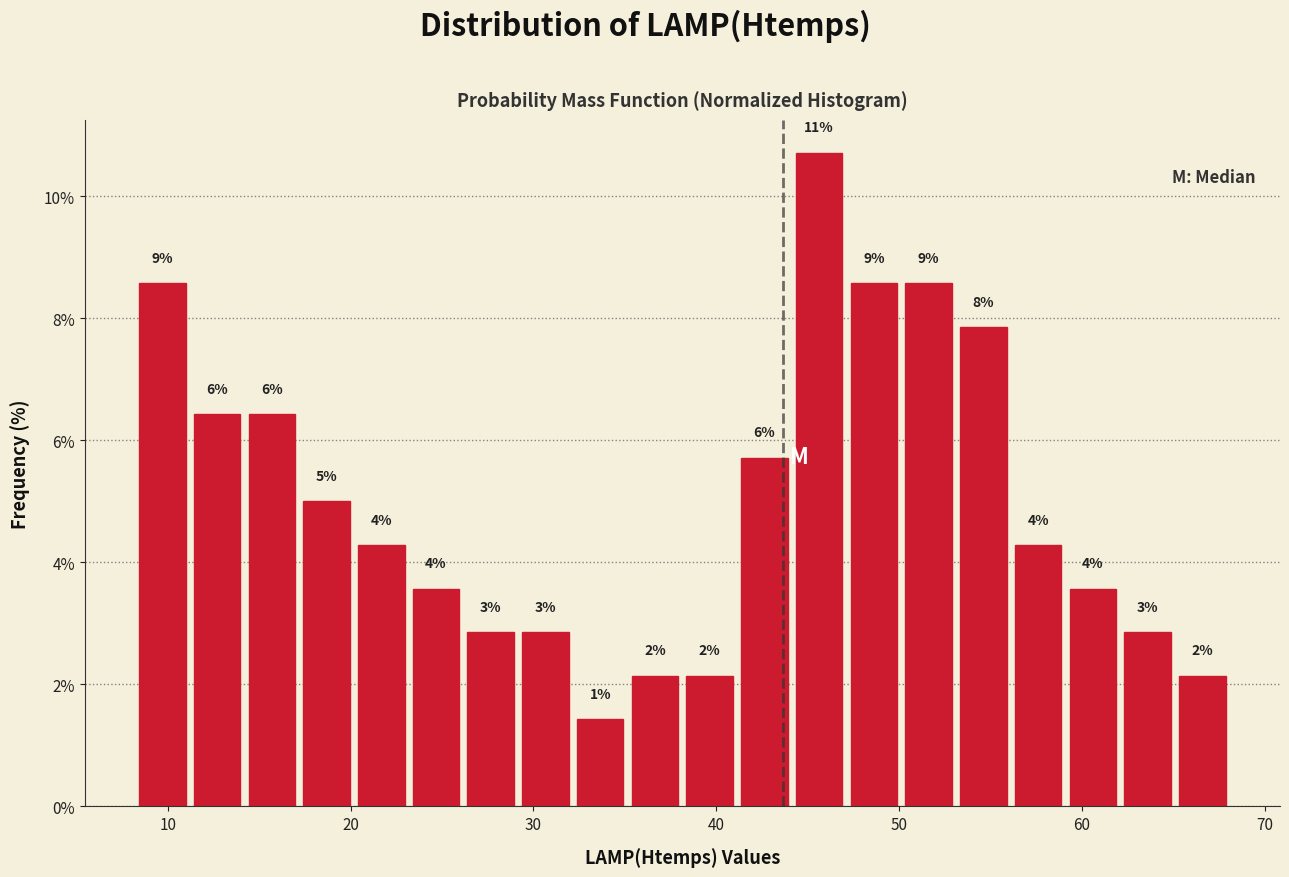

Read against the x-axis, roughly where is the centre of the tallest bar?

46